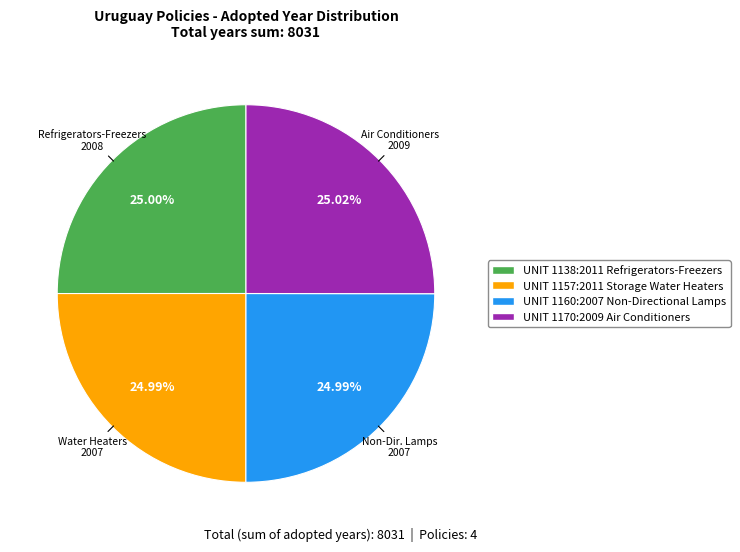

What is the ratio of the value at UNIT 1170:2009 Air Conditioners to the value at UNIT 1157:2011 Storage Water Heaters?

1.0